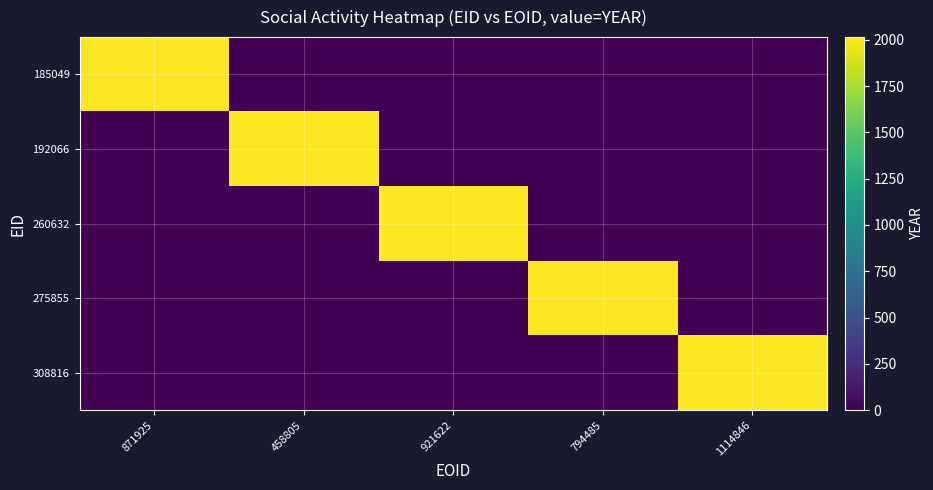

Which category has the lowest value across all series?

458805